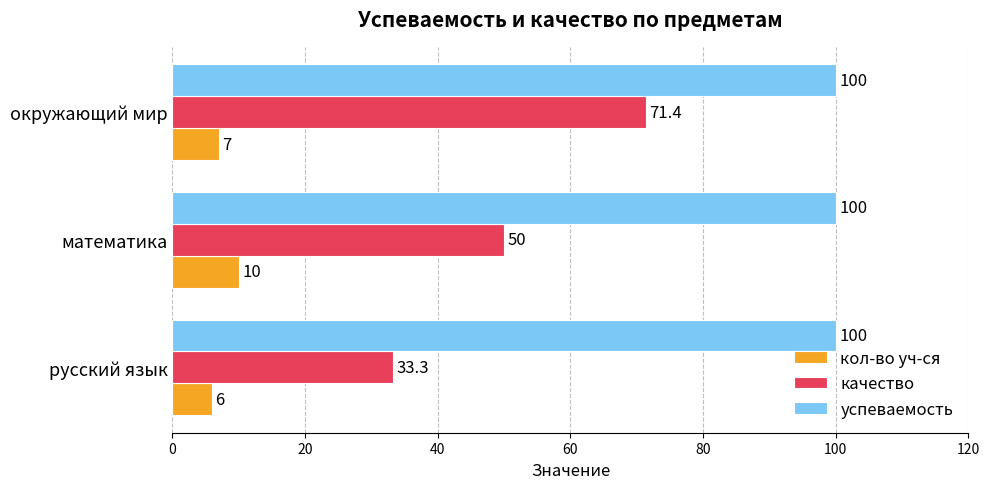

At which label is качество closest to 52?

математика